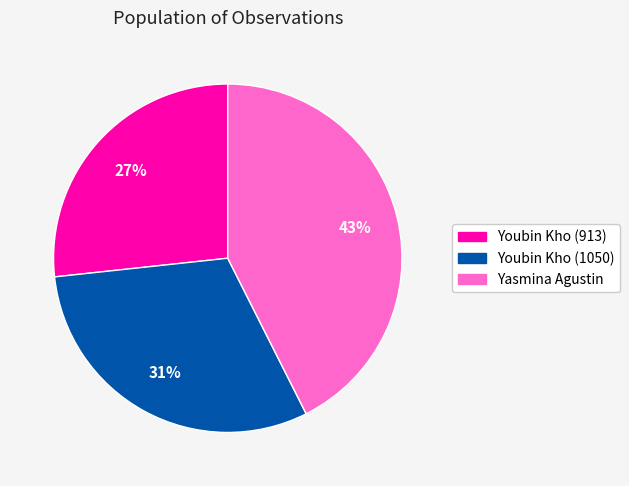

Approximately how many times larger is the value at Yasmina Agustin compared to Youbin Kho (913)?

1.6